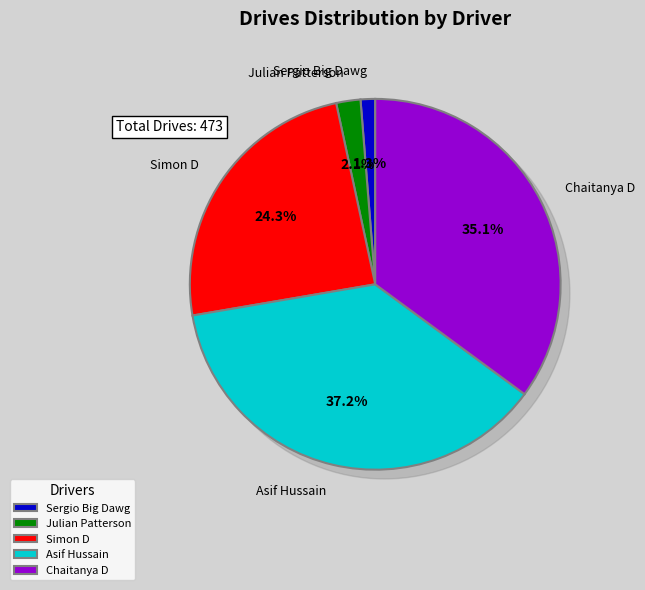

Which has a higher value, Simon D or Sergio Big Dawg?

Simon D